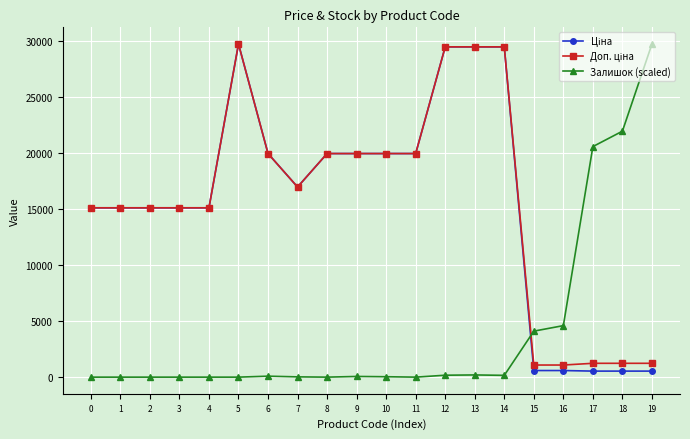

What is the total value across all series at 3?

30240.0